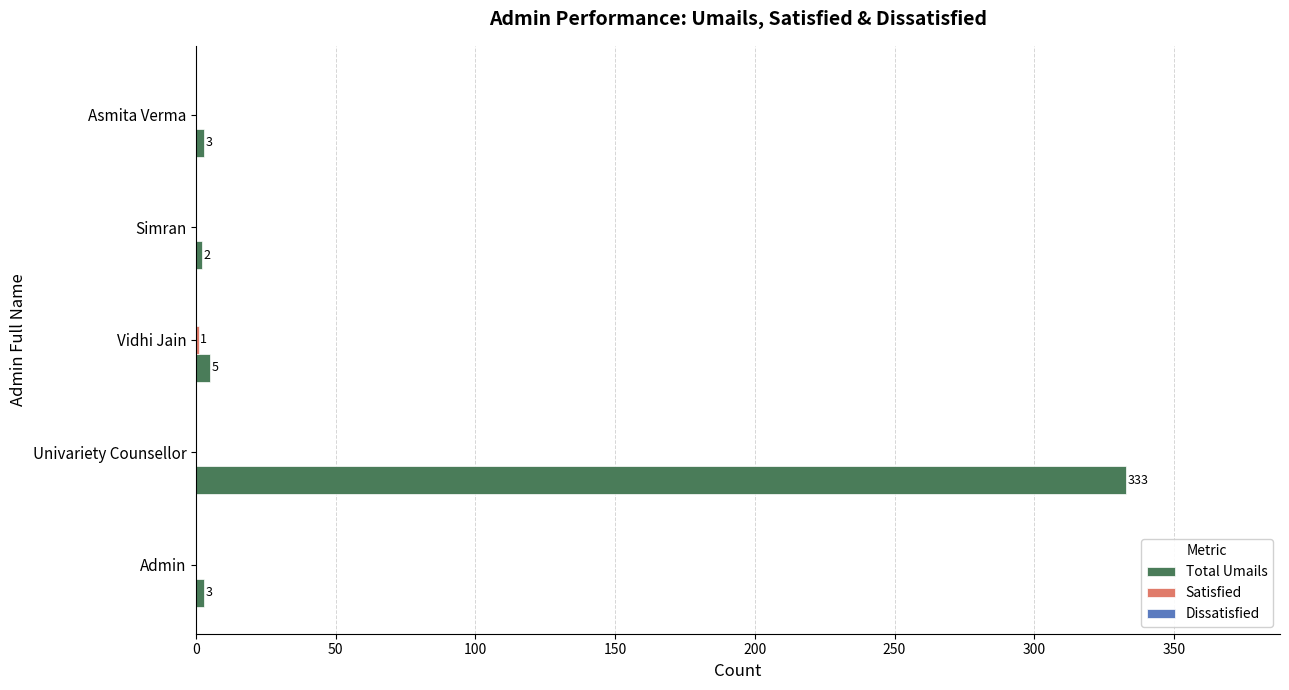

What is the highest value of the Total Umails series?

333